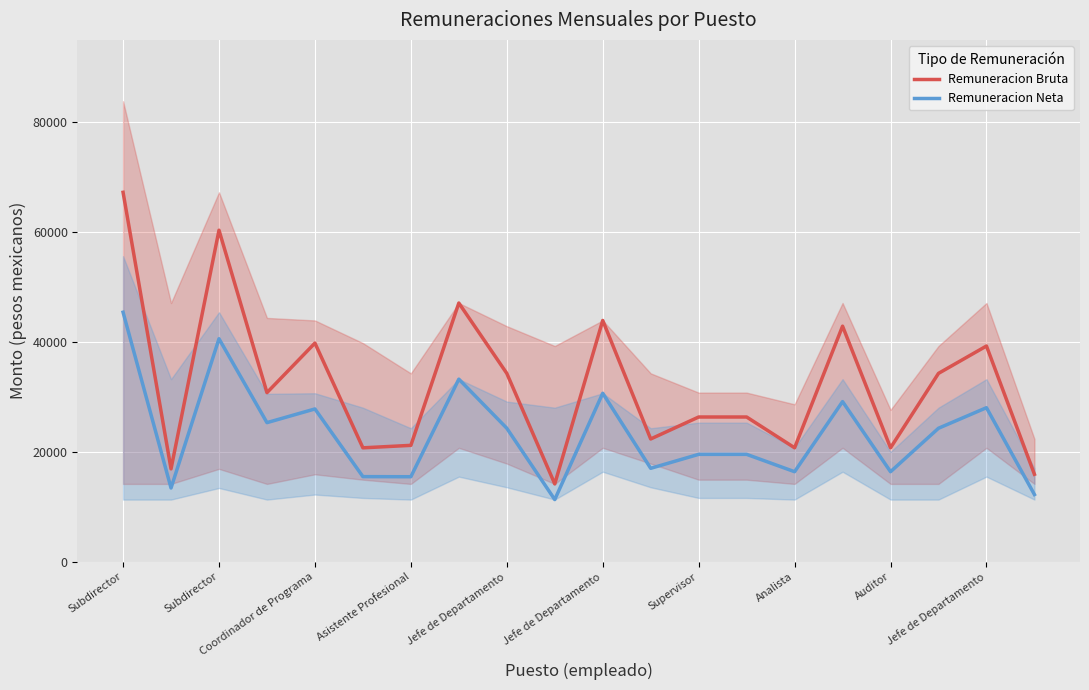

Is the value of Remuneracion Bruta at 19 greater than the value of Remuneracion Neta at 15?

No